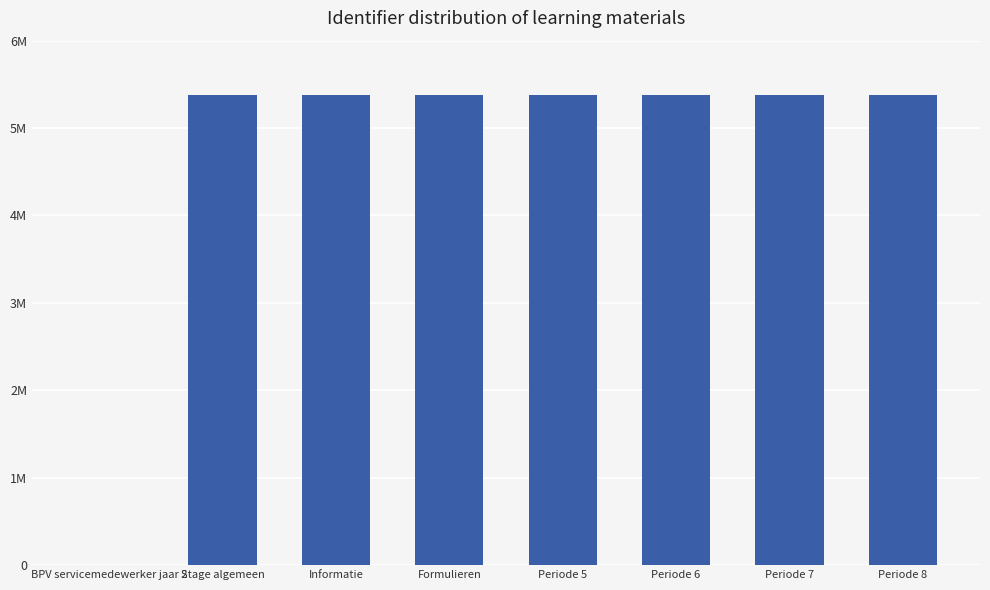

What is the change in value from Stage algemeen to Formulieren?

+15